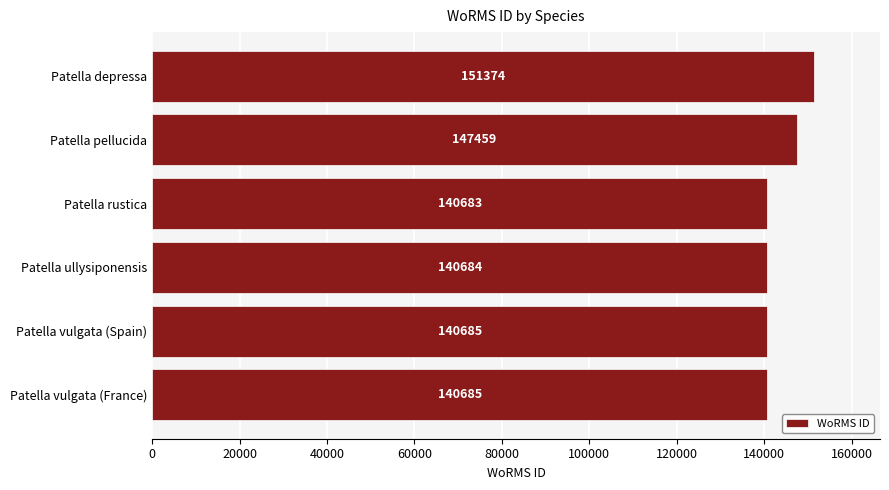

Count the number of categories in the chart.

6